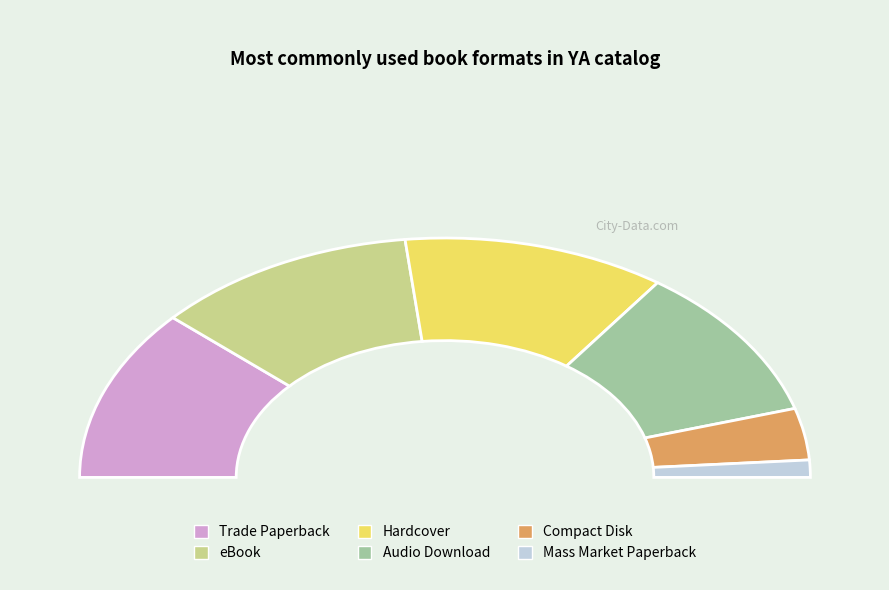

What is the largest slice in the pie chart?

Trade Paperback